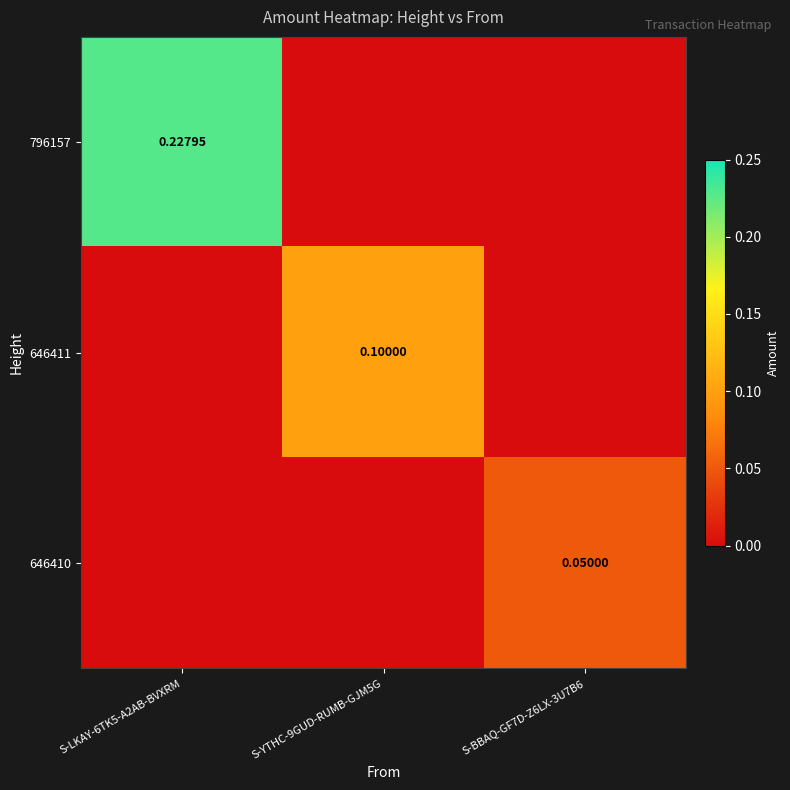

Where is 646410 nearest to the value 0?

S-LKAY-6TK5-A2AB-BVXRM